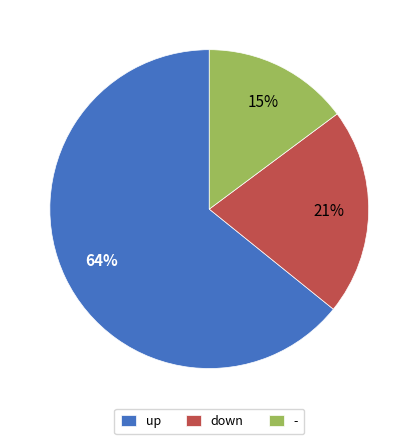

What is the largest slice in the pie chart?

up